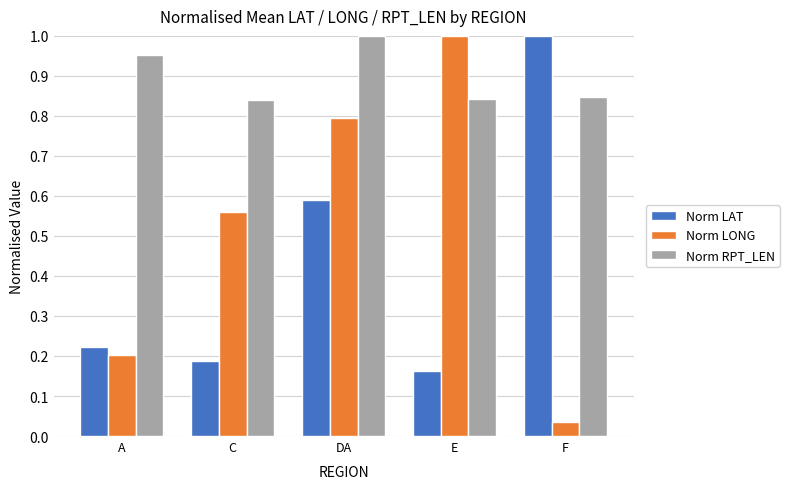

What position from the right is DA?

3